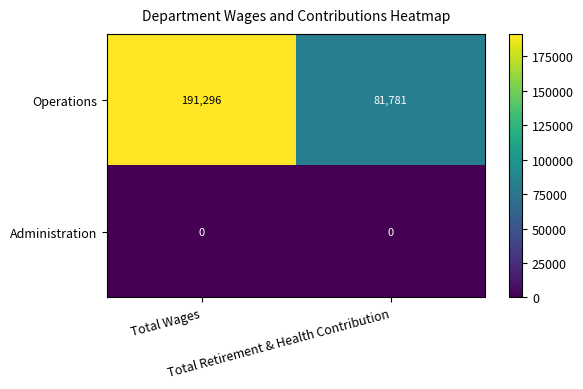

Which series has the largest total across all categories?

Operations